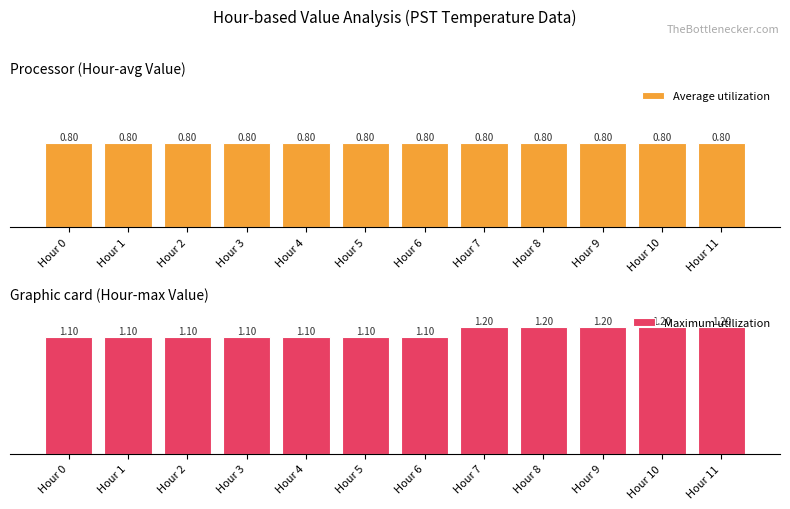

Reading right to left, list all the values displayed in this chart.

Average utilization: Hour 11=0.8	Hour 10=0.8	Hour 9=0.8	Hour 8=0.8	Hour 7=0.8	Hour 6=0.8	Hour 5=0.8	Hour 4=0.8	Hour 3=0.8	Hour 2=0.8	Hour 1=0.8	Hour 0=0.8
Maximum utilization: Hour 11=1.2	Hour 10=1.2	Hour 9=1.2	Hour 8=1.2	Hour 7=1.2	Hour 6=1.1	Hour 5=1.1	Hour 4=1.1	Hour 3=1.1	Hour 2=1.1	Hour 1=1.1	Hour 0=1.1